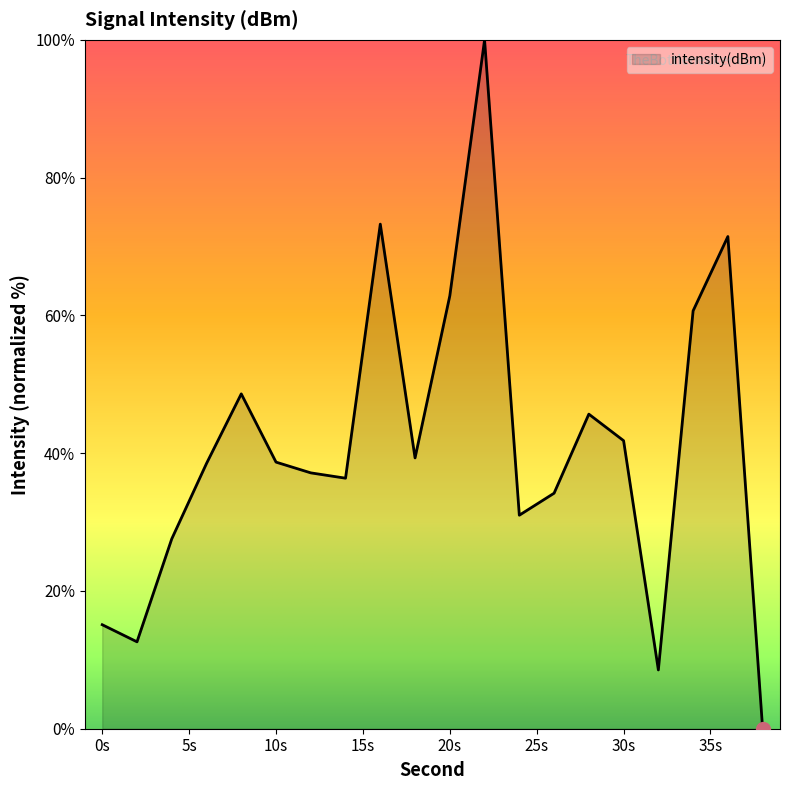

What is the maximum value shown in the chart?

100.0